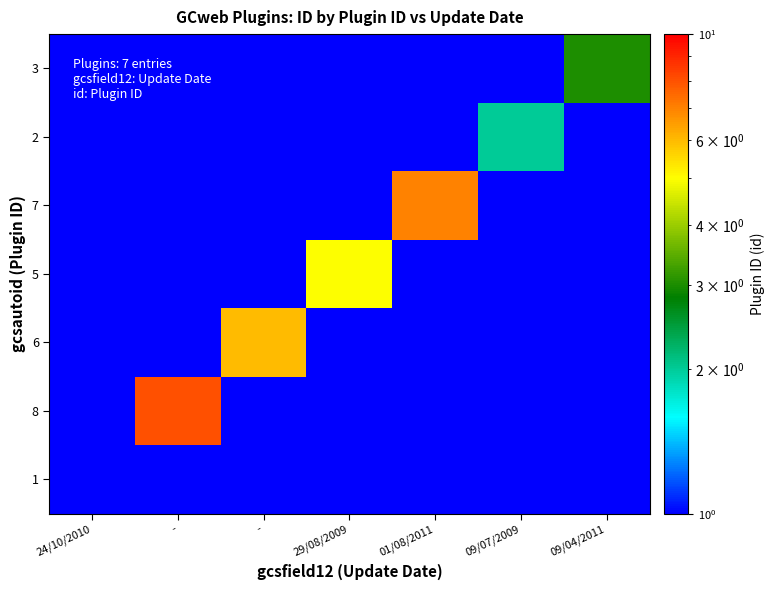

Reading left to right, what are all the values shown in this chart?

1: 24/10/2010=1.0	-=0.5	-=0.5	29/08/2009=0.5	01/08/2011=0.5	09/07/2009=0.5	09/04/2011=0.5
8: 24/10/2010=0.5	-=8.0	-=0.5	29/08/2009=0.5	01/08/2011=0.5	09/07/2009=0.5	09/04/2011=0.5
6: 24/10/2010=0.5	-=0.5	-=6.0	29/08/2009=0.5	01/08/2011=0.5	09/07/2009=0.5	09/04/2011=0.5
5: 24/10/2010=0.5	-=0.5	-=0.5	29/08/2009=5.0	01/08/2011=0.5	09/07/2009=0.5	09/04/2011=0.5
7: 24/10/2010=0.5	-=0.5	-=0.5	29/08/2009=0.5	01/08/2011=7.0	09/07/2009=0.5	09/04/2011=0.5
2: 24/10/2010=0.5	-=0.5	-=0.5	29/08/2009=0.5	01/08/2011=0.5	09/07/2009=2.0	09/04/2011=0.5
3: 24/10/2010=0.5	-=0.5	-=0.5	29/08/2009=0.5	01/08/2011=0.5	09/07/2009=0.5	09/04/2011=3.0